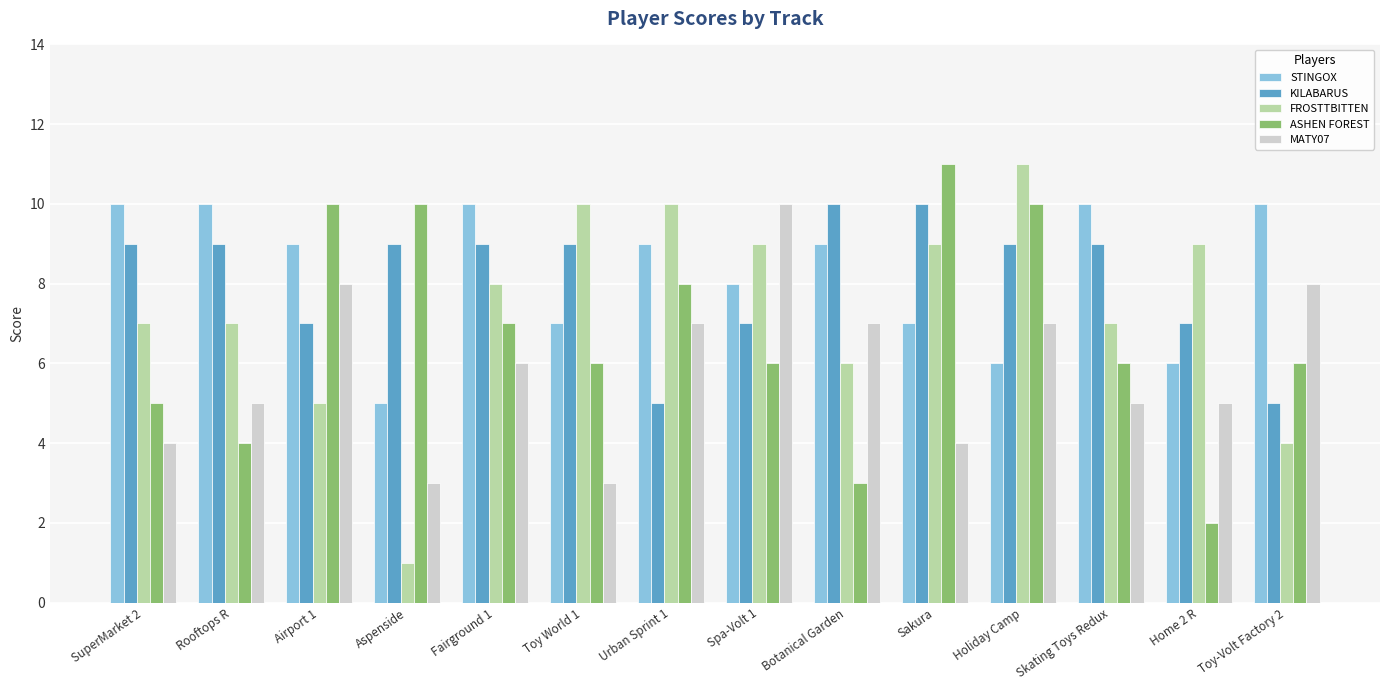

What are all the series names shown in the legend?

STINGOX, KILABARUS, FROSTTBITTEN, ASHEN FOREST, MATY07